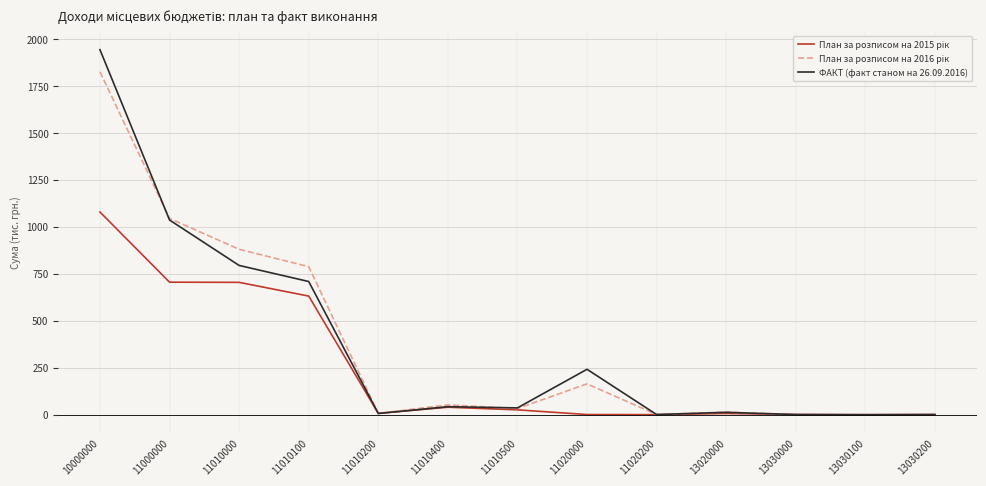

At which category is the sum across all series the highest?

10000000